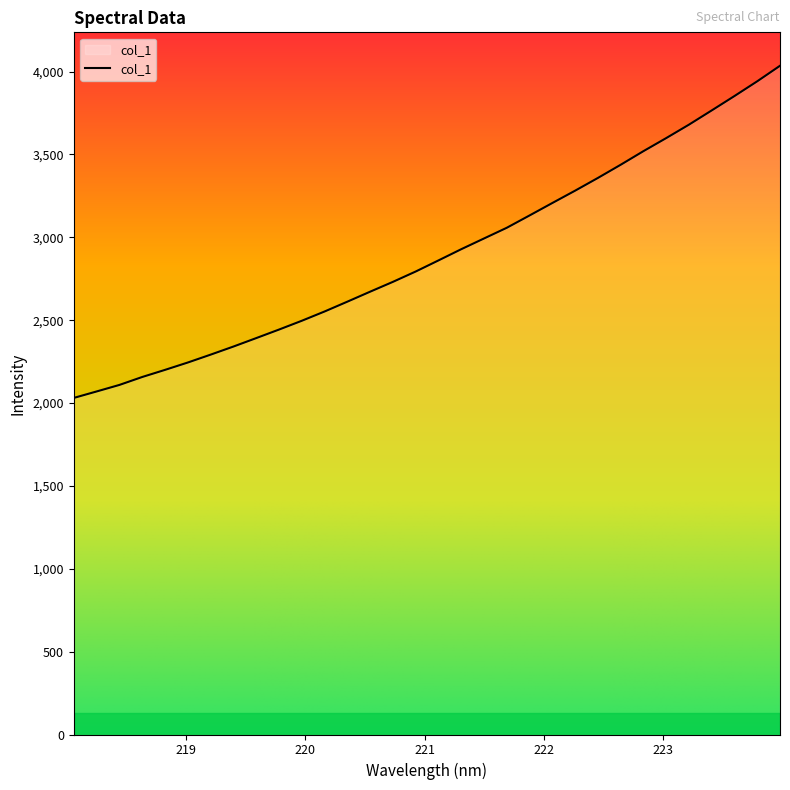

What is the difference between the second highest and minimum values?

1910.6